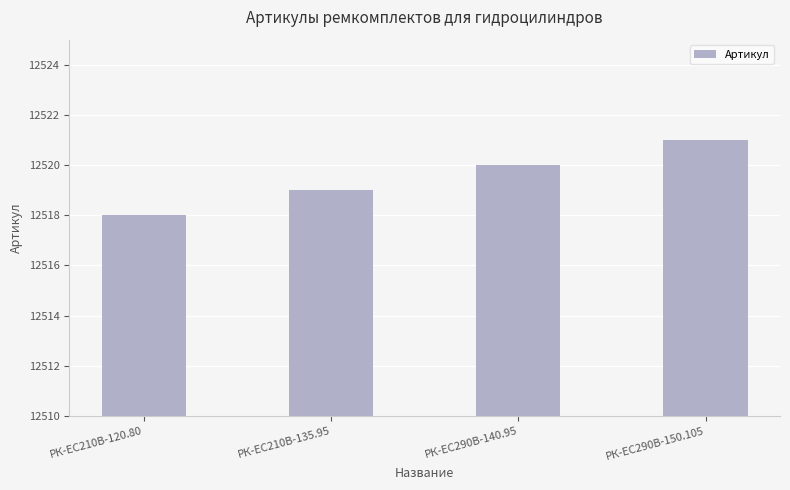

What is the smallest value displayed?

12518